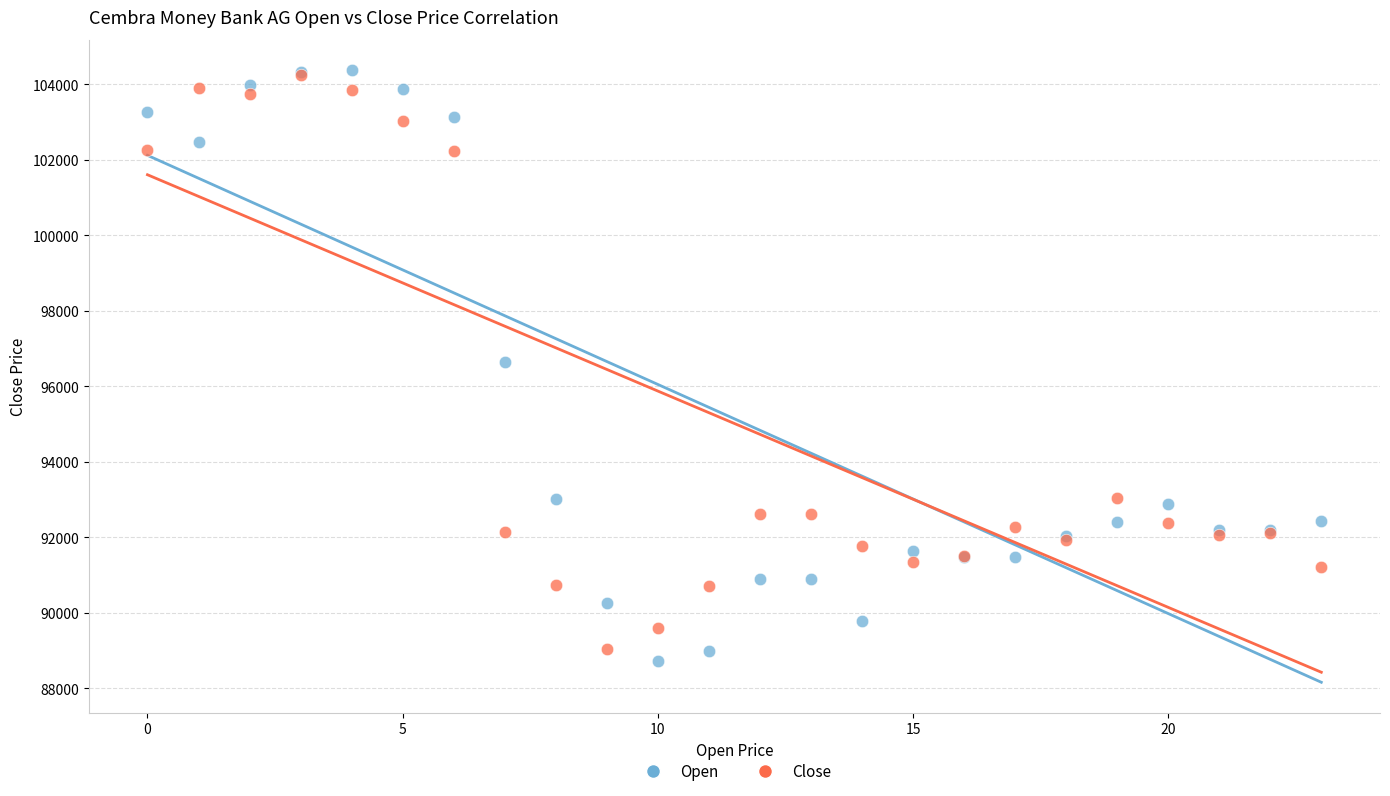

What are all the series names shown in the legend?

Open, Close